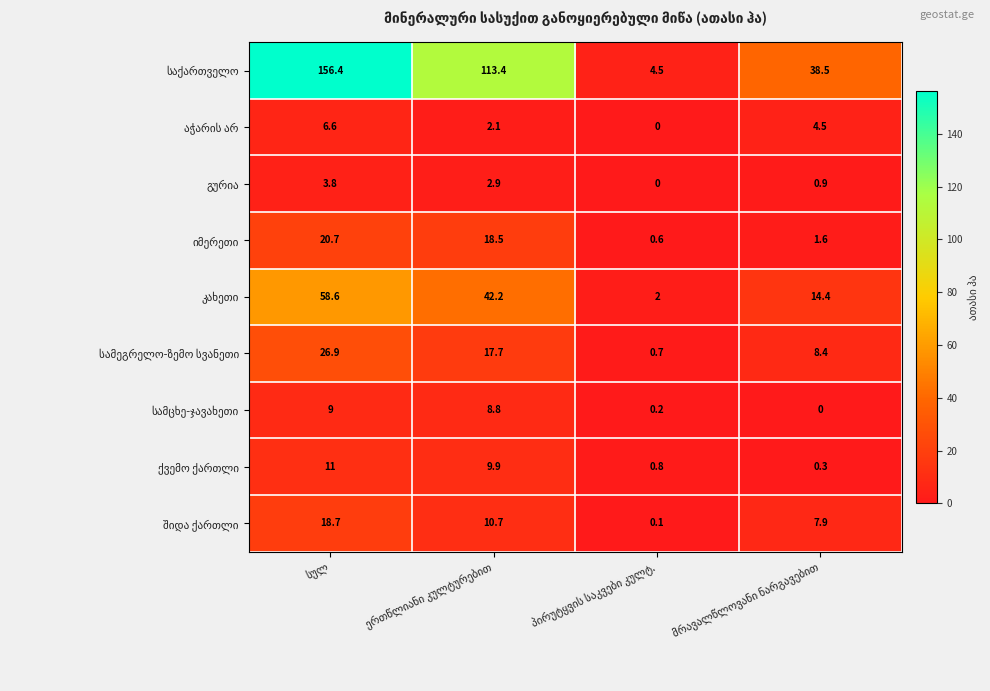

How many categories are shown in the chart?

4